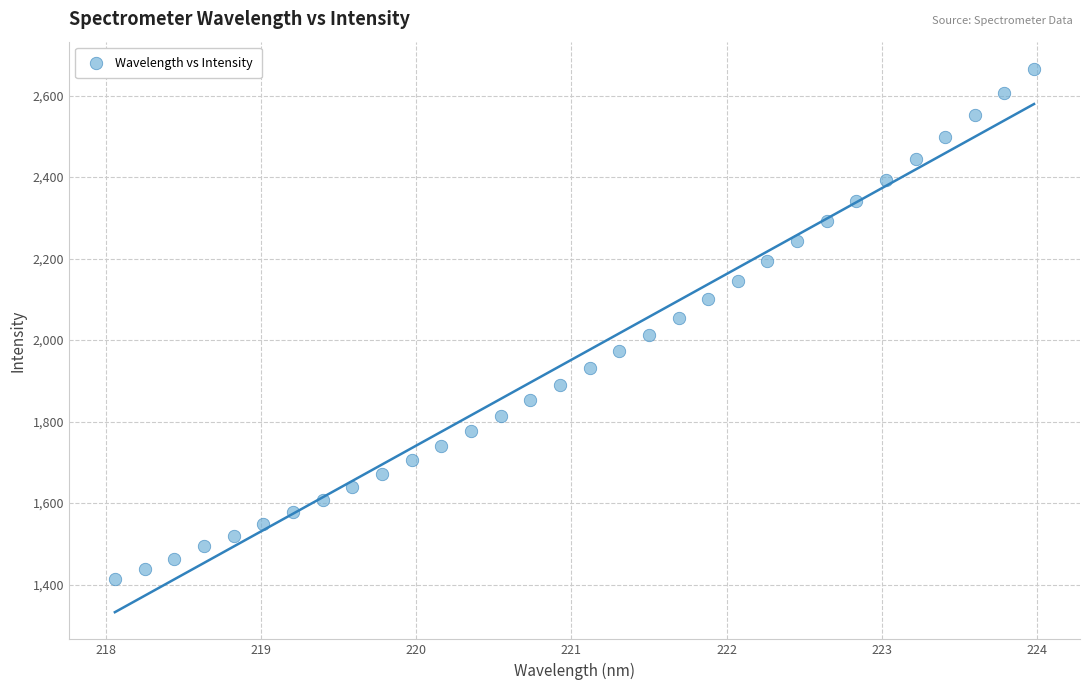

What is the range of X values (max minus min)?

5.9